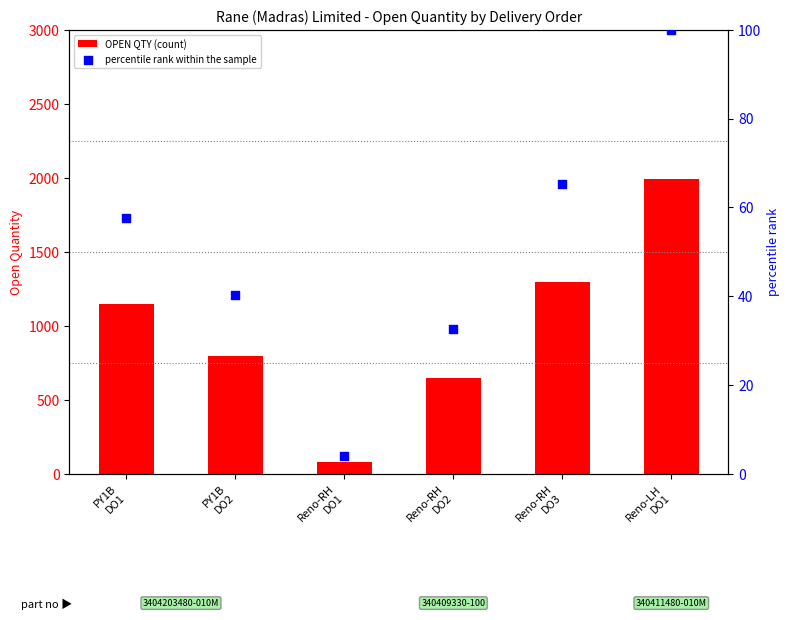

Which series contains the lowest Y value?

percentile rank within the sample